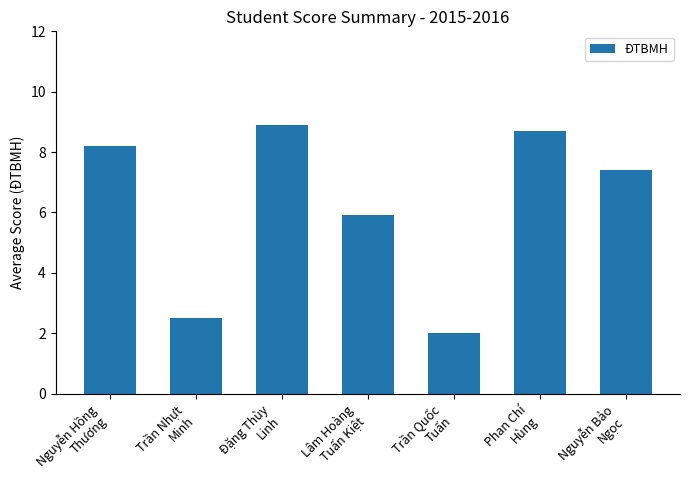

What is the ratio of the value at Lâm Hoàng
Tuấn Kiệt to the value at Nguyễn Bảo
Ngọc?

0.8